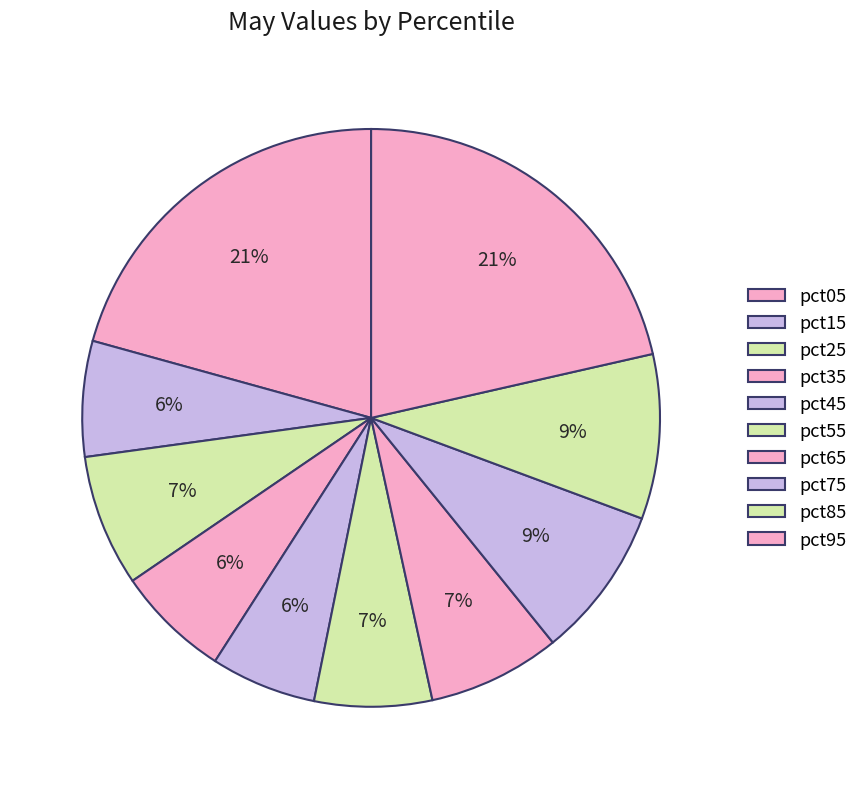

What percentage is the pct45 slice, to the nearest percent?

6%